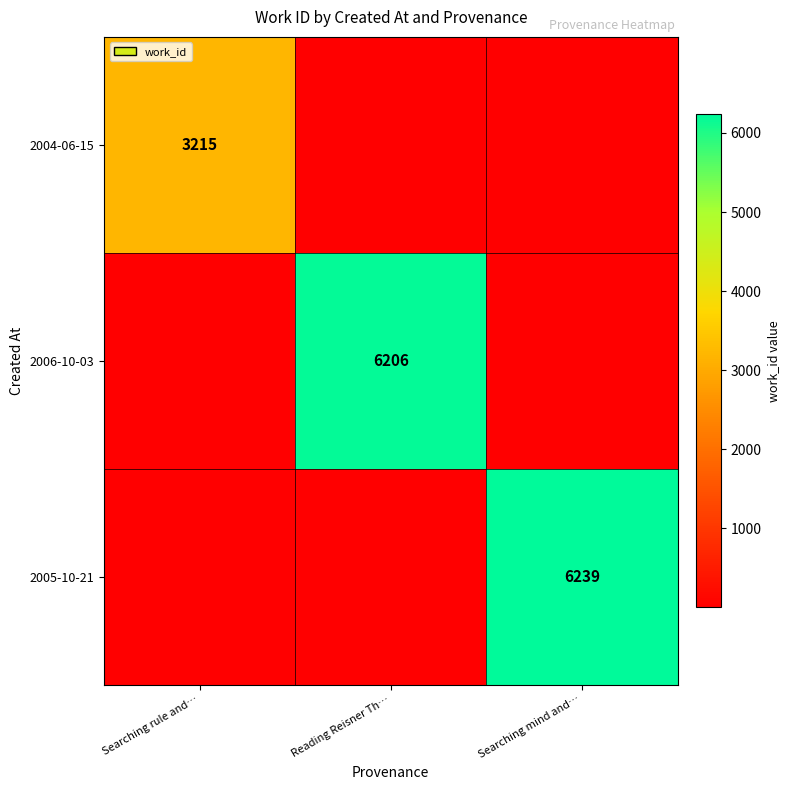

What is the greatest value displayed?

6239.0